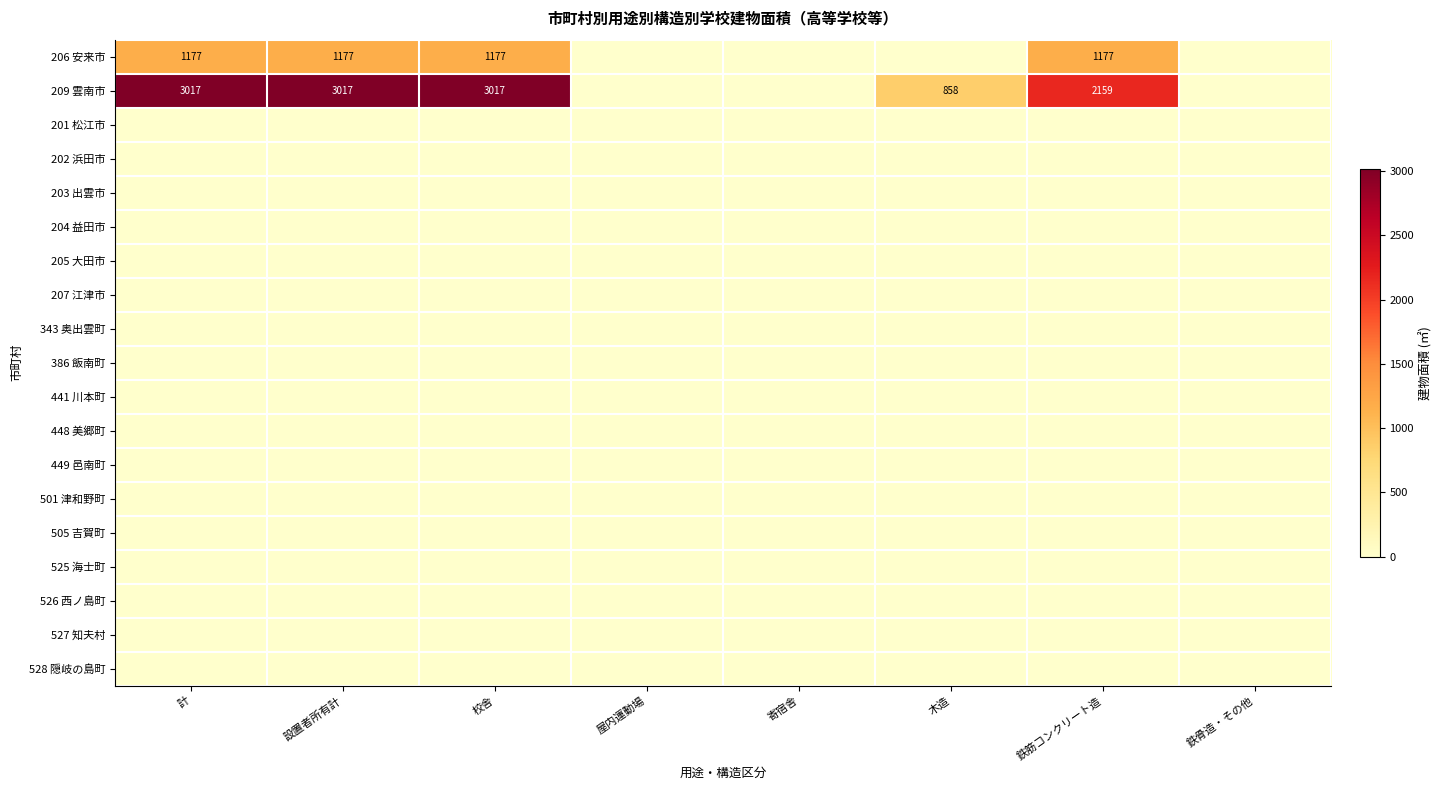

The 209 雲南市 series shows 668 at 鉄筋コンクリート造. True or false?

False